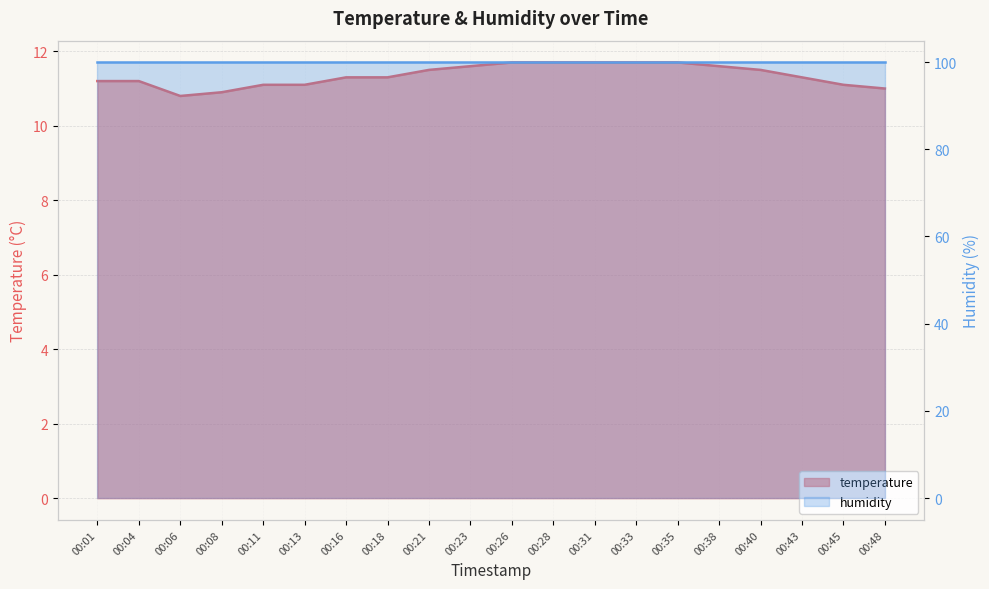

How many interior local valleys (lower than both neighbors) does the data have?

1